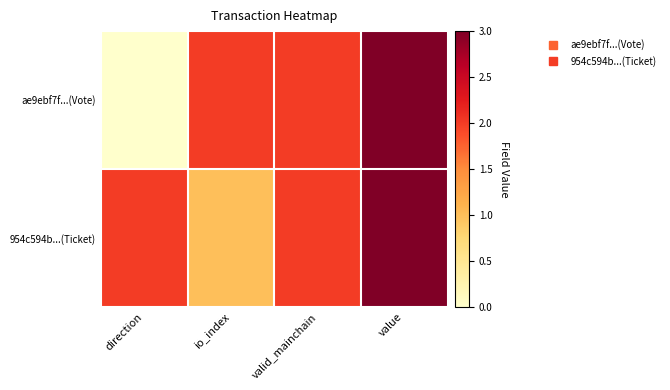

At how many categories does at least one series exceed 2?

1